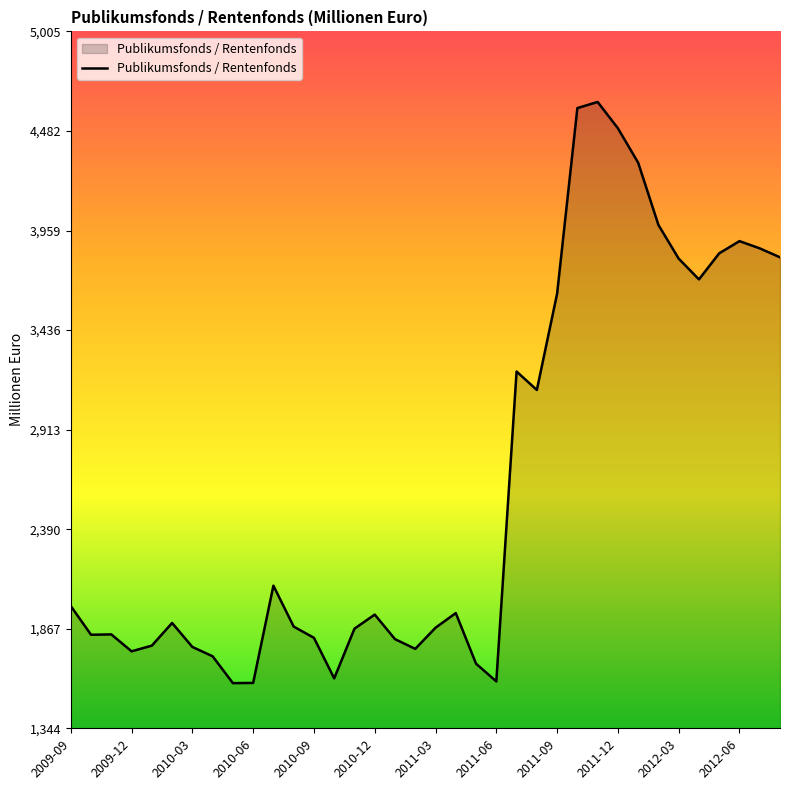

How many lines are shown in the chart?

1